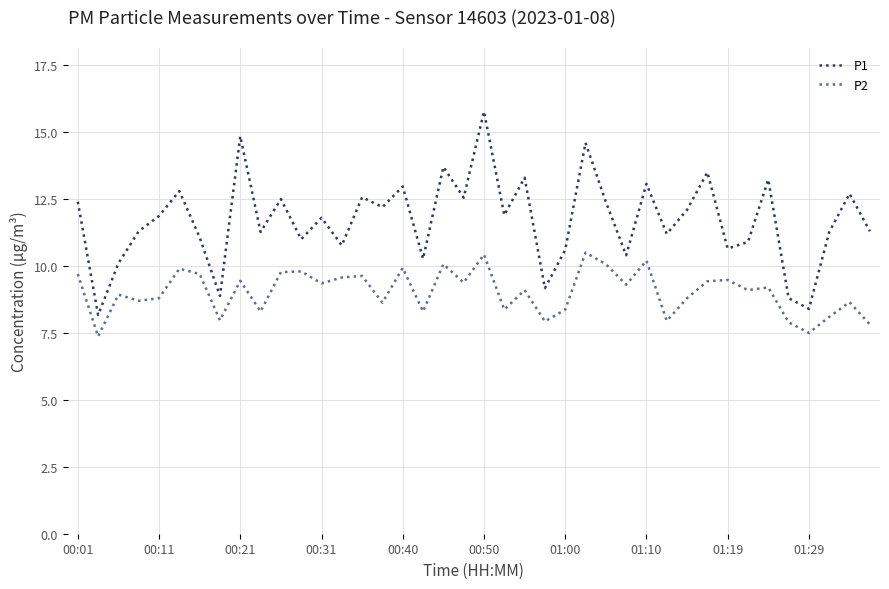

What is the highest value of the P1 series?

15.8